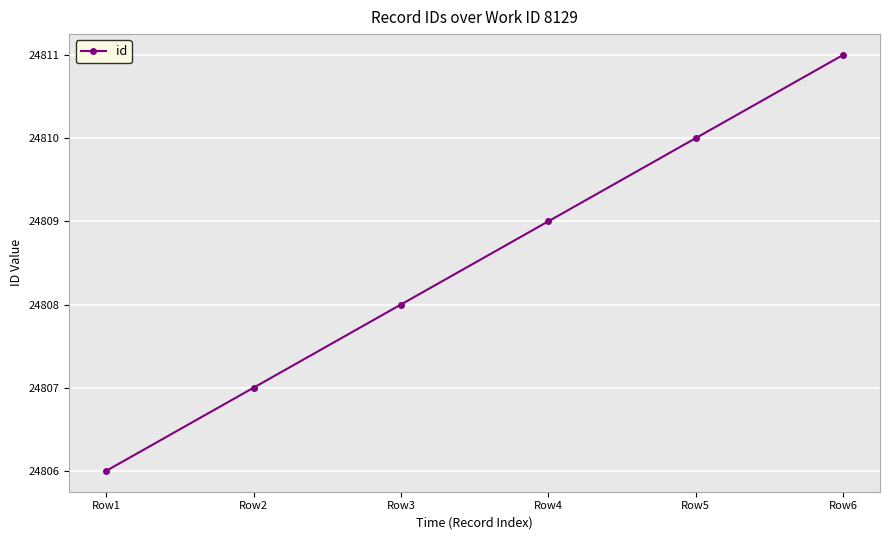

What is the difference between the values at Row2 and Row5?

3